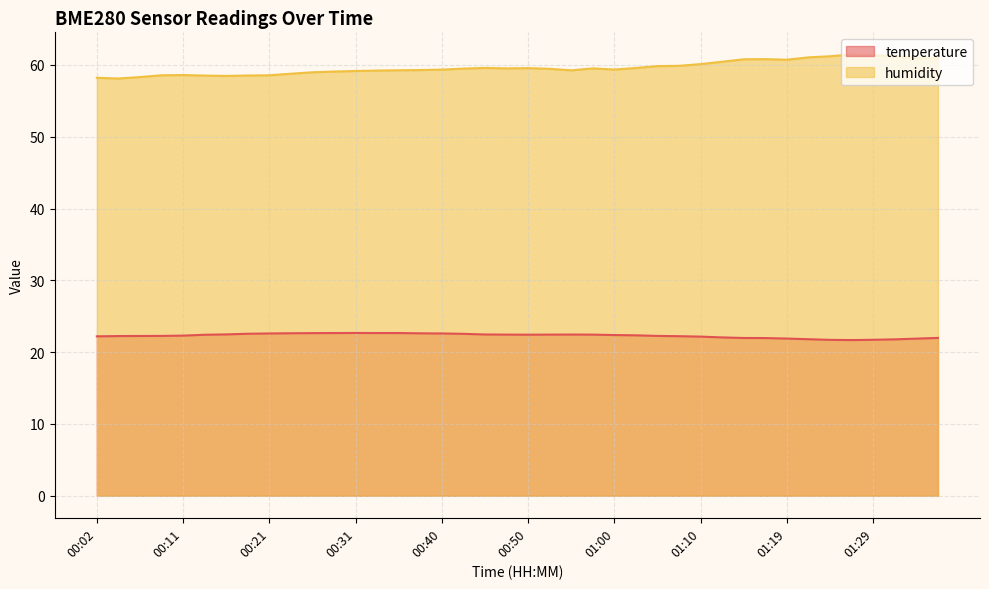

True or false: temperature has a value of 22.6 at 00:26.

True